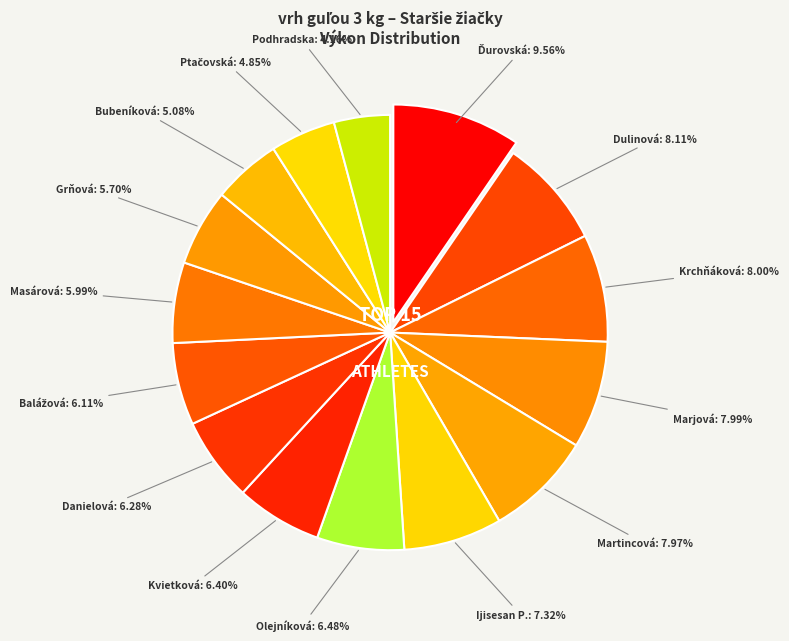

Count the number of slices in the pie.

15